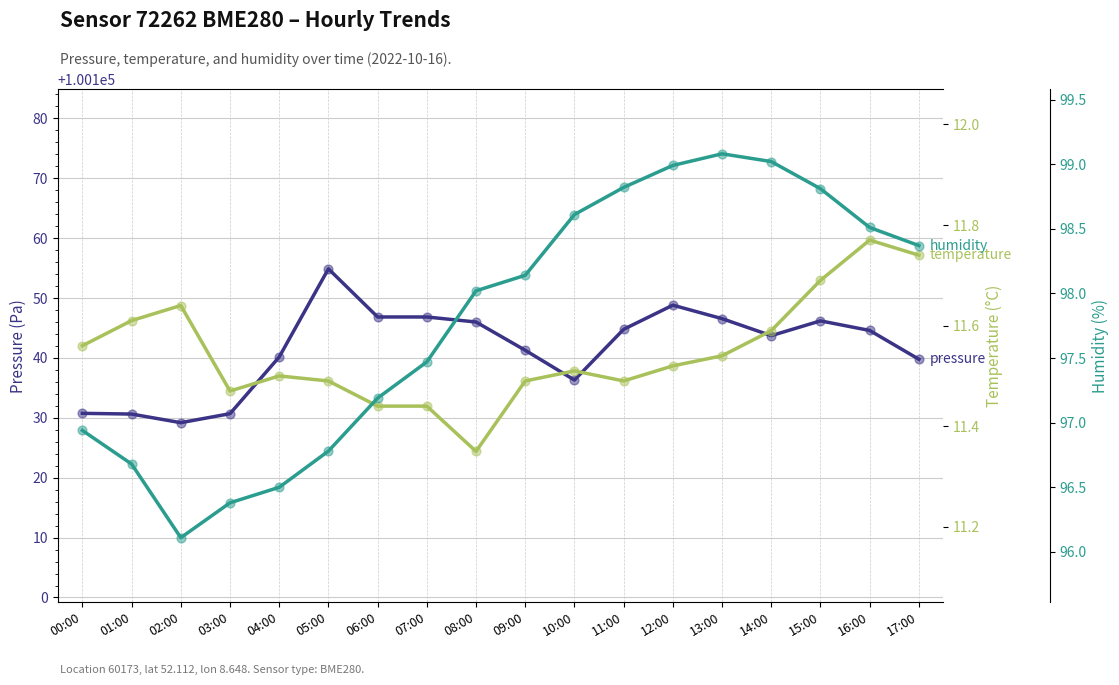

Which series has the largest total across all categories?

pressure